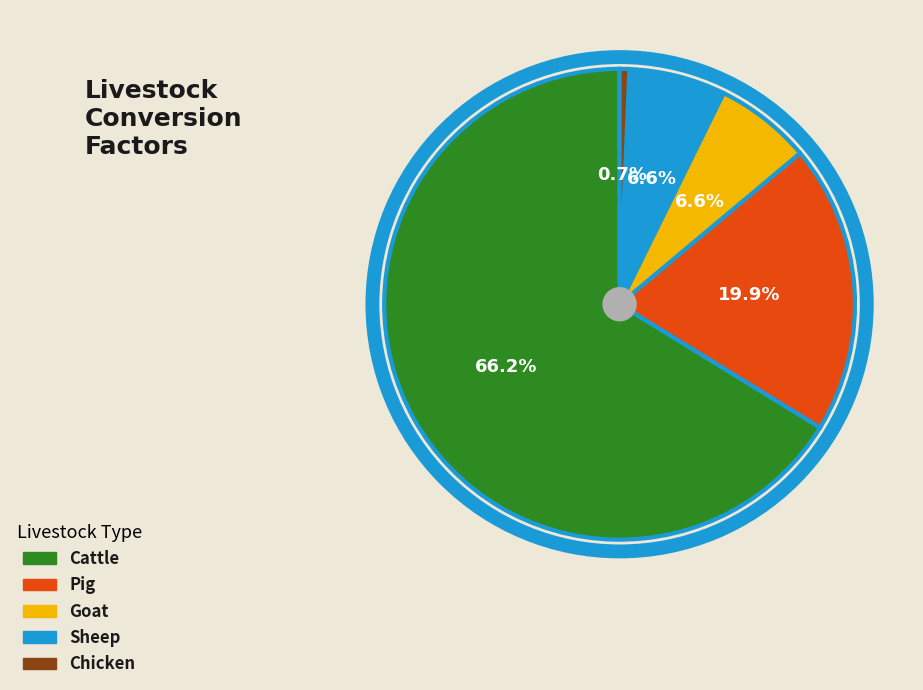

Is there any slice that represents more than half of the pie?

Yes